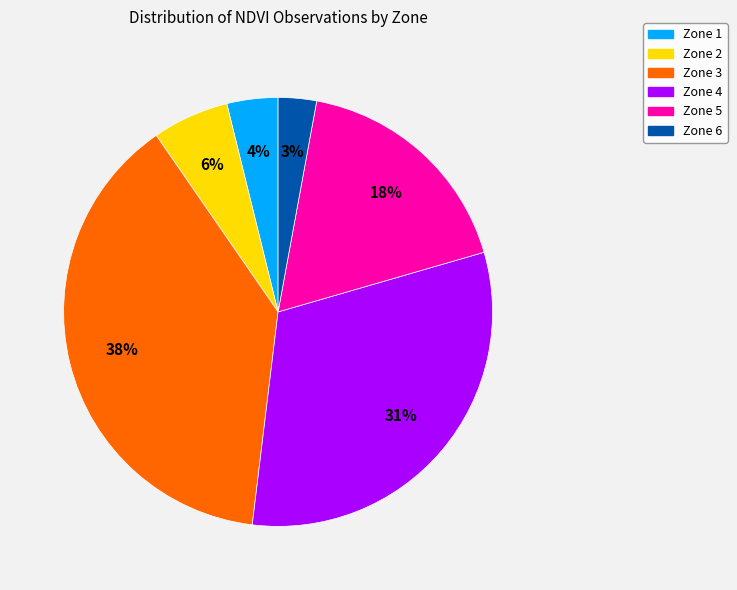

To the nearest percent, what is the difference between the Zone 1 and Zone 5 slice percentages?

14%